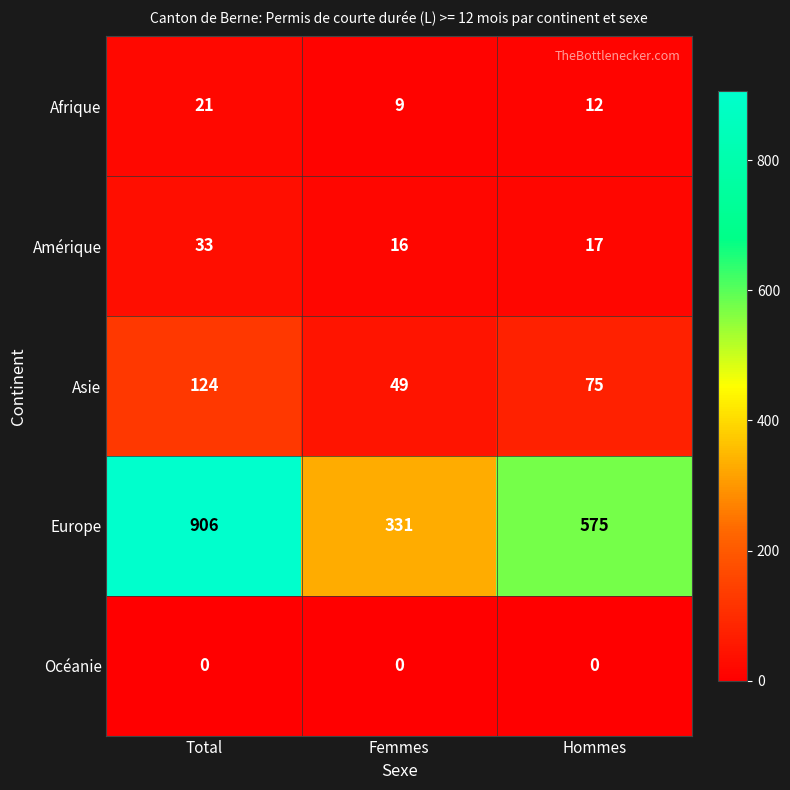

What is the difference between the Europe values at Femmes and Total?

575